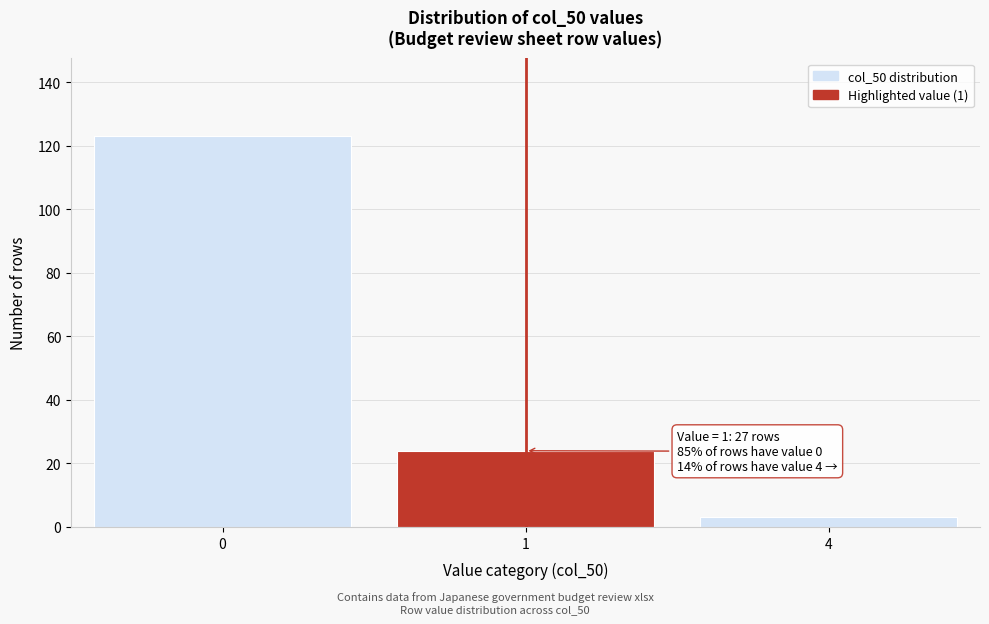

Reading left to right, transcribe all the data shown in this chart.

123	24	3